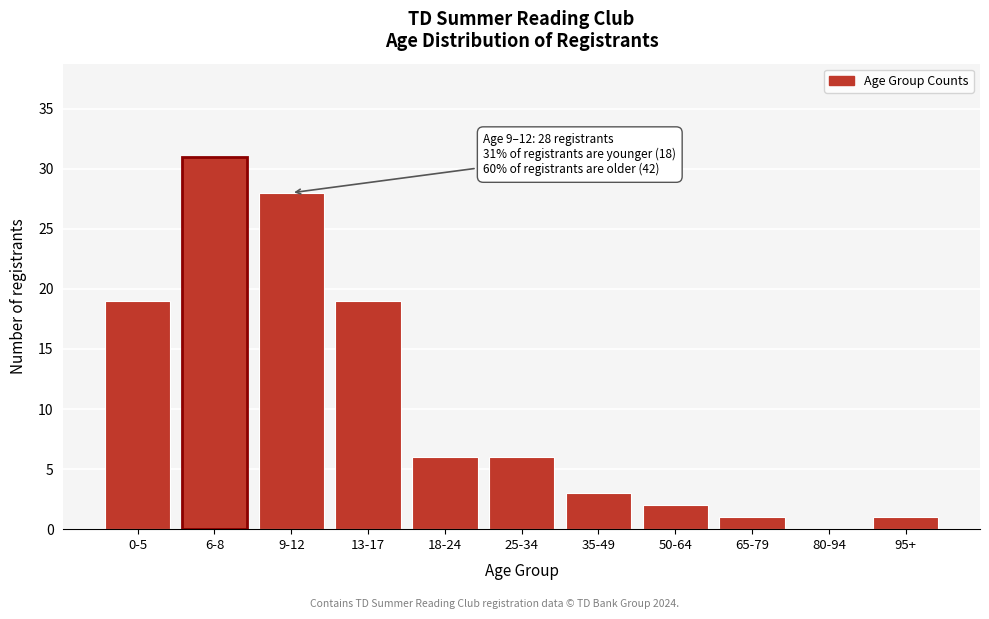

Reading left to right, what are all the values shown in this chart?

0-5=19	6-8=31	9-12=28	13-17=19	18-24=6	25-34=6	35-49=3	50-64=2	65-79=1	80-94=0	95+=1